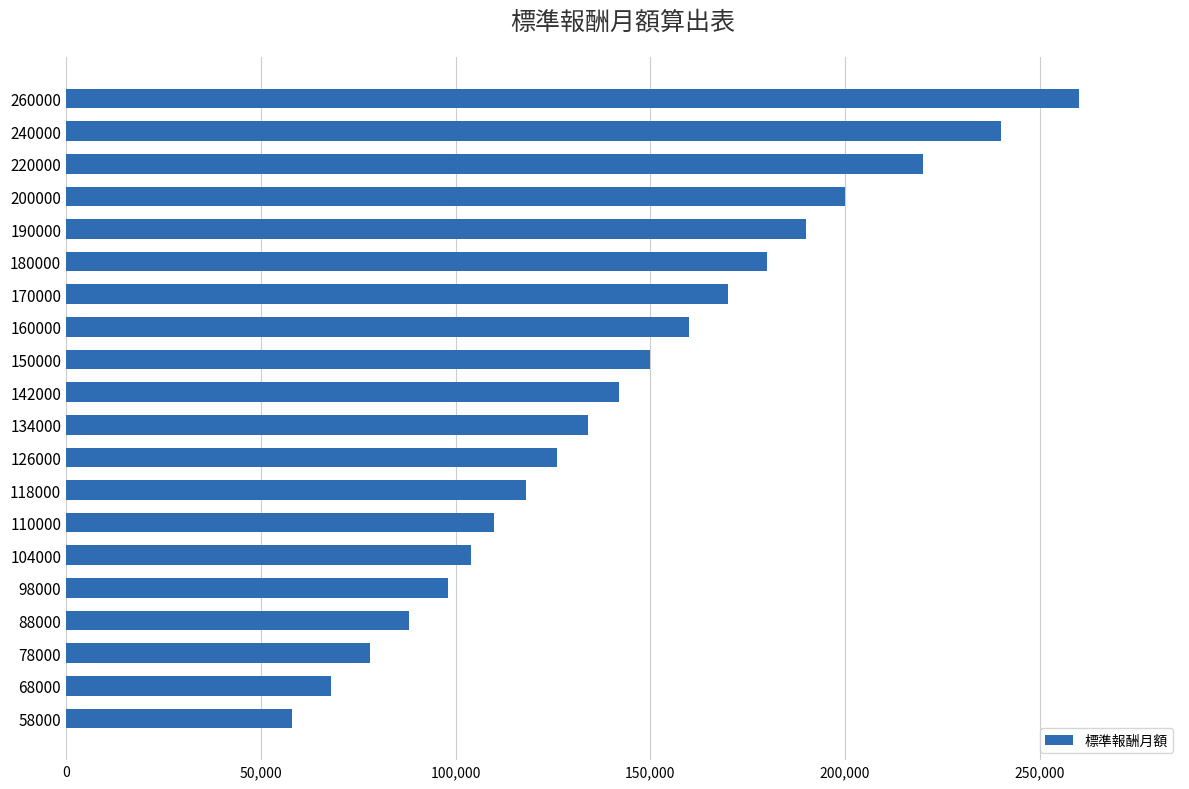

What is the ratio of the value at 88000 to the value at 260000?

0.3